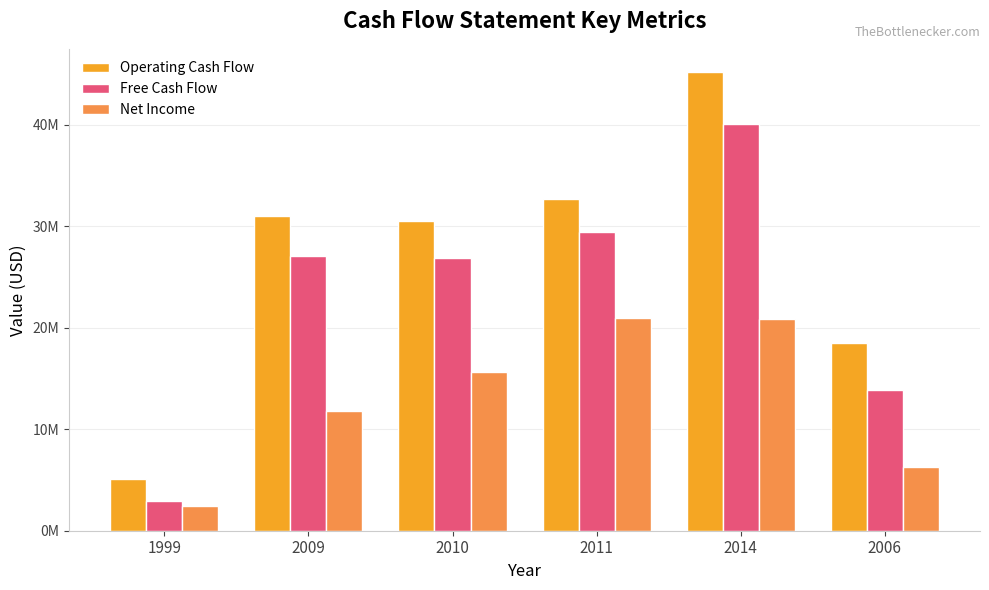

What are all the series names shown in the legend?

Operating Cash Flow, Free Cash Flow, Net Income